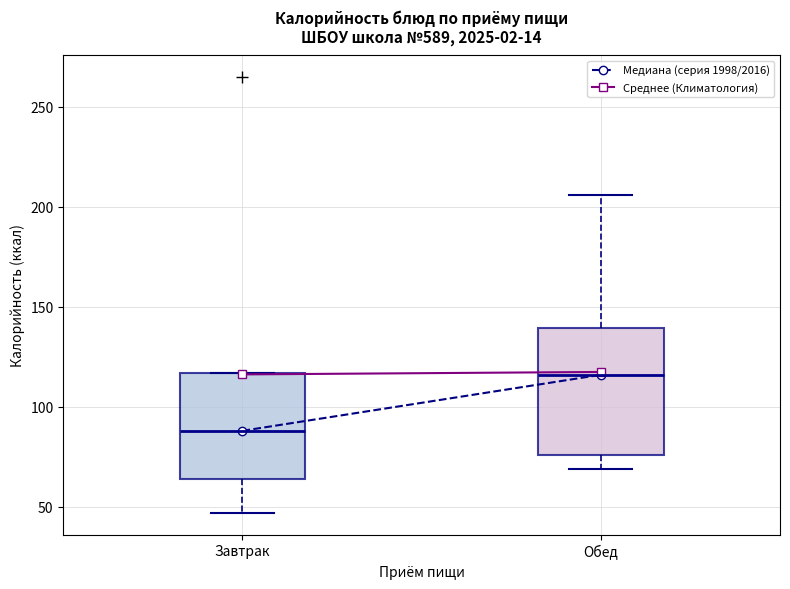

Comparing the boxes themselves (not the whiskers), which one is the tallest?

Обед